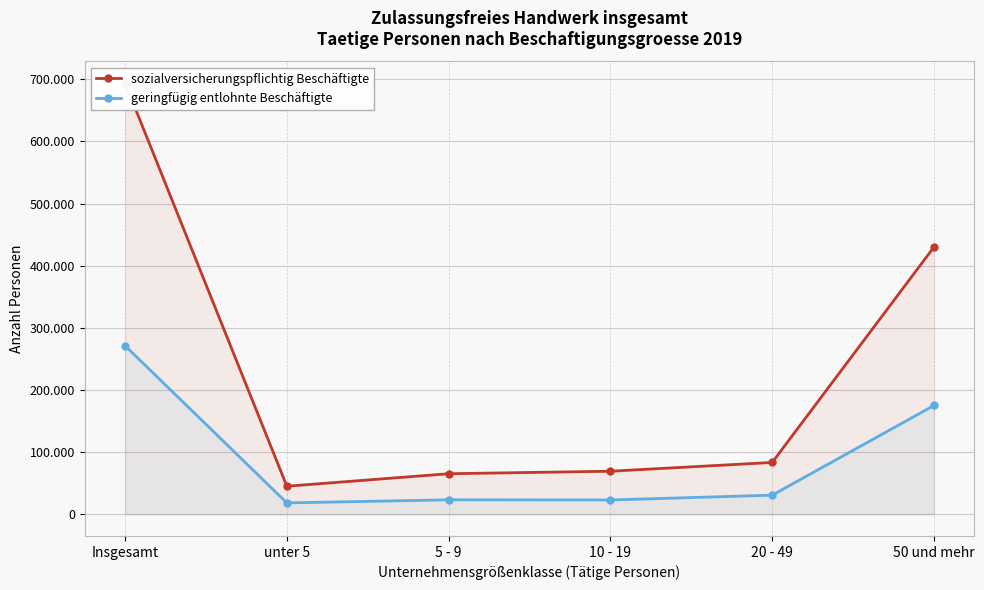

True or false: sozialversicherungspflichtig Beschäftigte and geringfügig entlohnte Beschäftigte intersect in this chart.

False